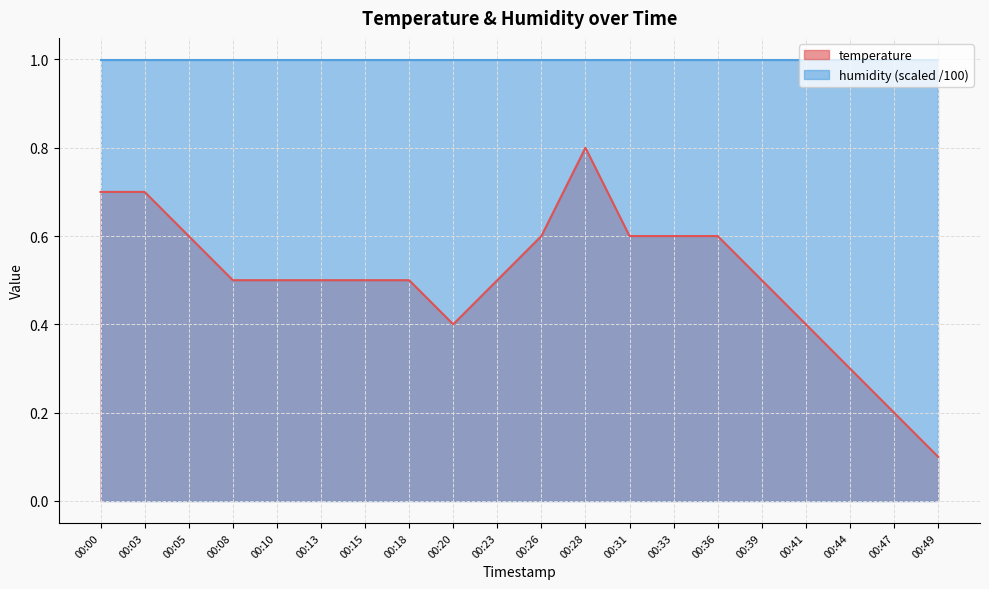

At which category does the data reach its first local peak?

00:28